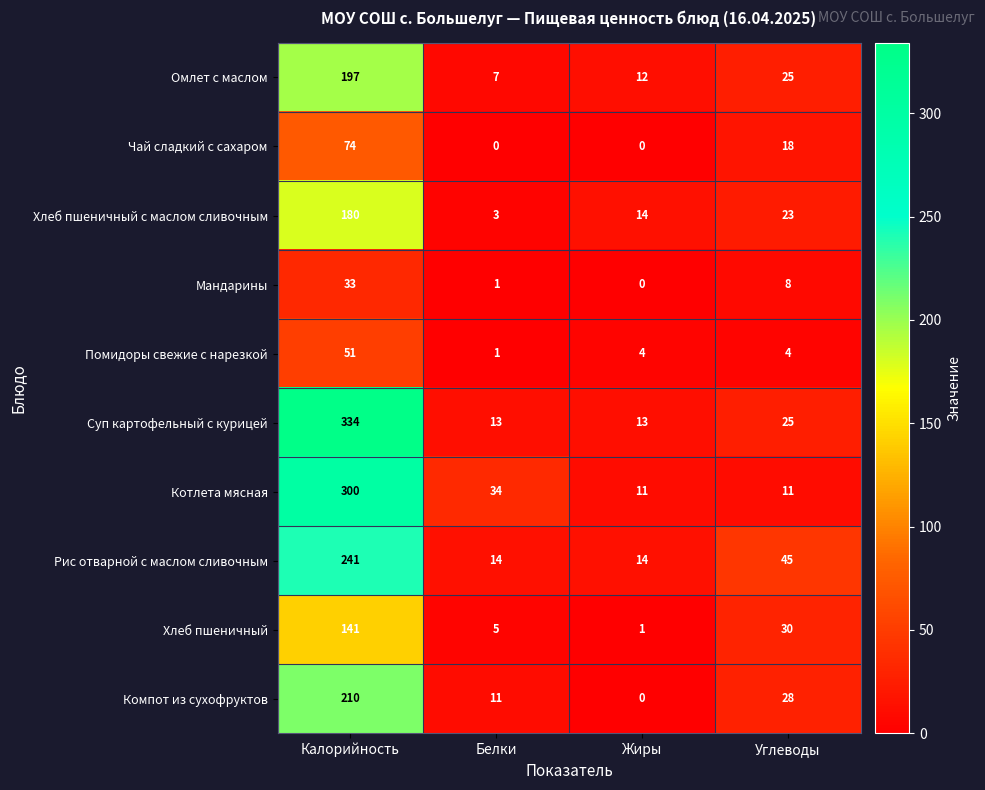

Is it true that Компот из сухофруктов equals 11 at Белки?

True